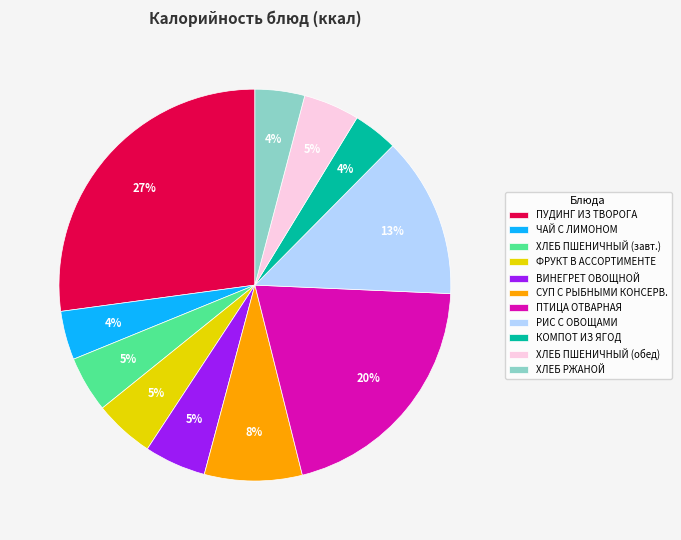

Is ФРУКТ В АССОРТИМЕНТЕ the majority of the pie?

No